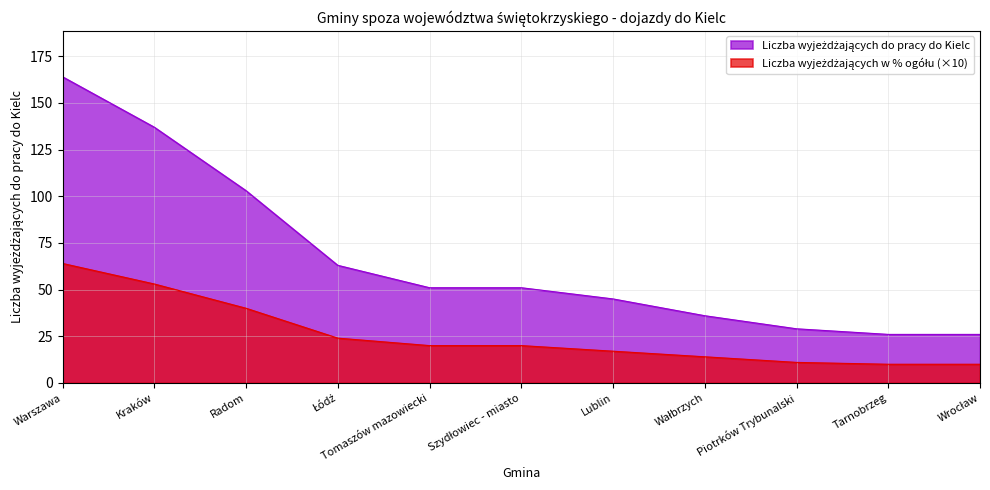

Reading right to left, extract all data points from this chart.

Liczba wyjeżdżających do pracy do Kielc: 26	26	29	36	45	51	51	63	103	137	164
Liczba wyjeżdżających w % ogółu: 10	10	11	14	17	20	20	24	40	53	64